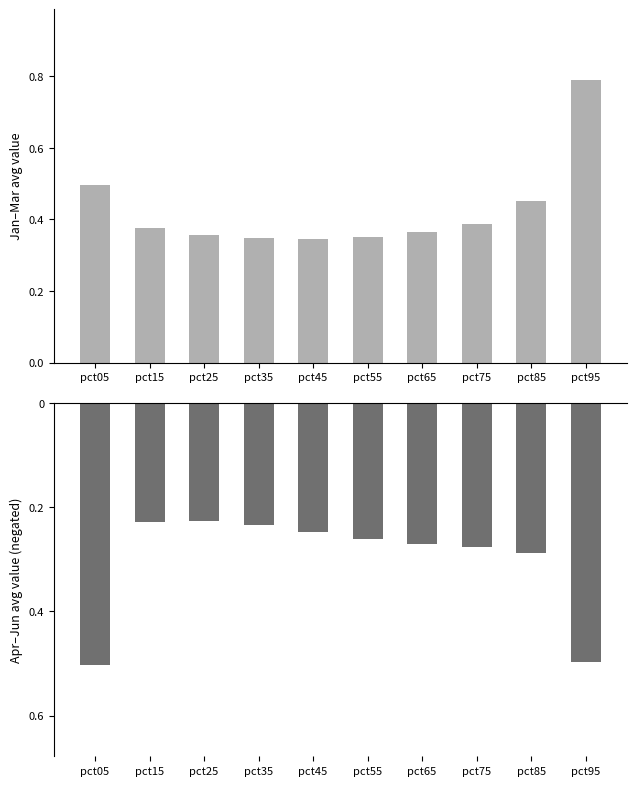

True or false: Avg Jan–Mar has a value of 0.2 at pct35.

False